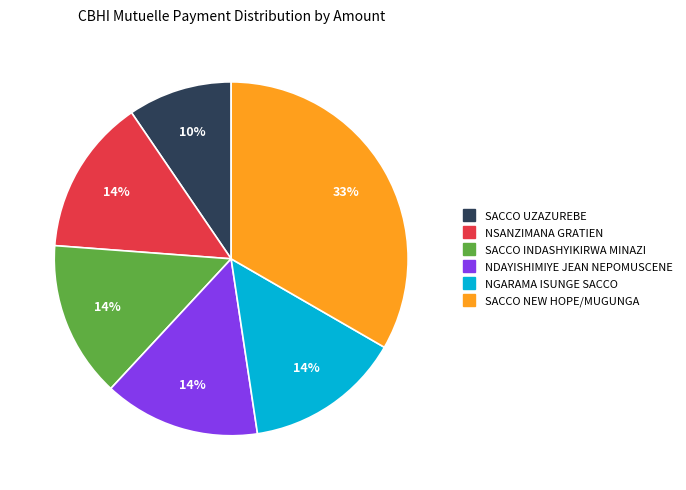

How many slices are in this pie chart?

6